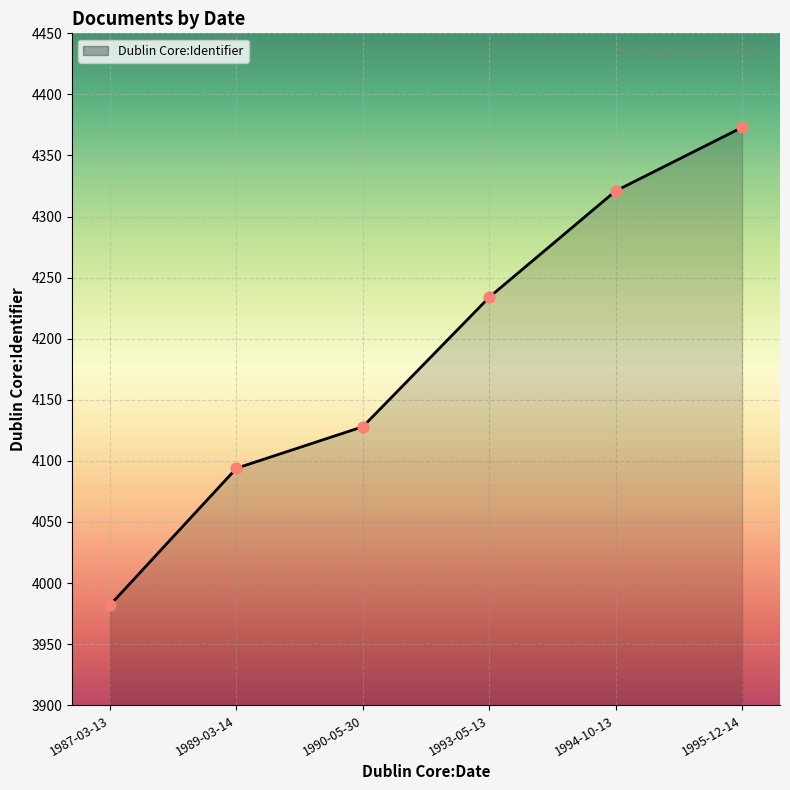

What is the change in value from 1987-03-13 to 1993-05-13?

+252